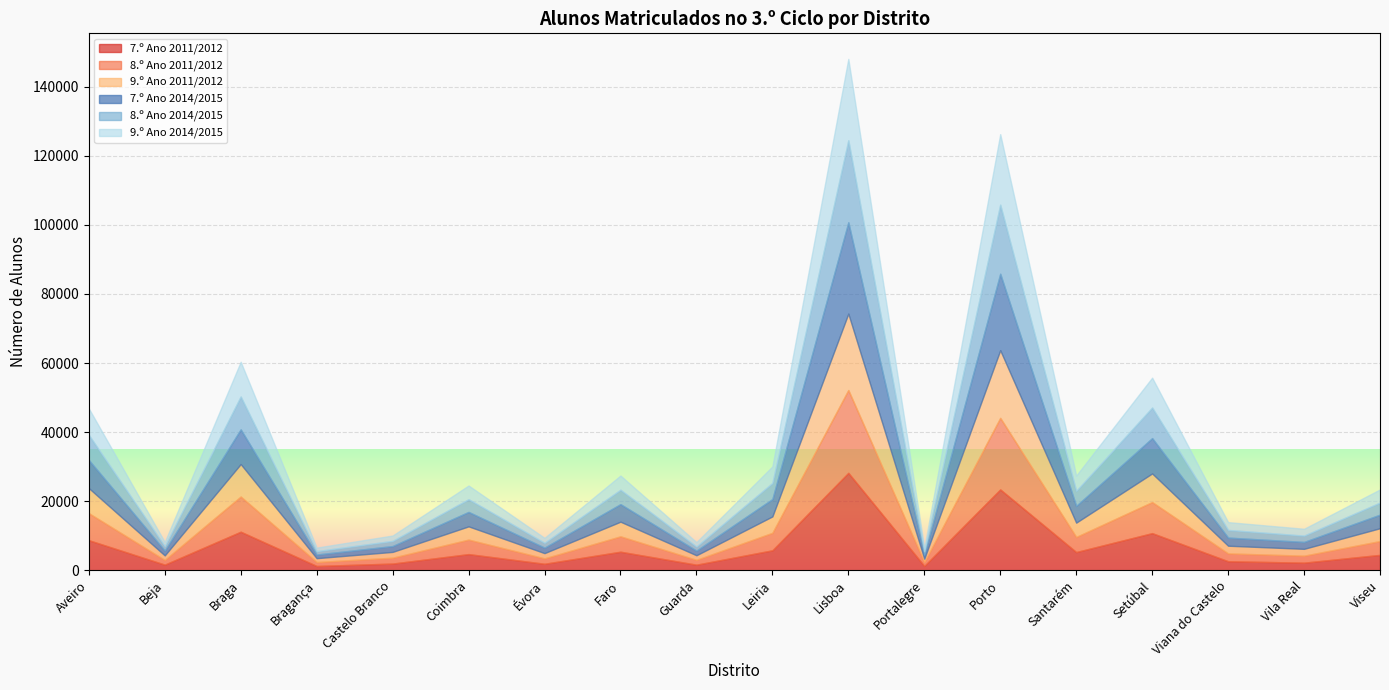

Count the number of categories in the chart.

18